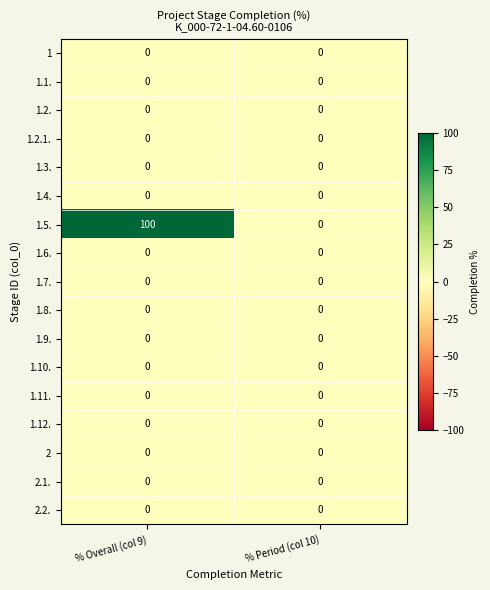

Between % Overall (col 9) and % Period (col 10), which series saw the biggest shift?

1.5.